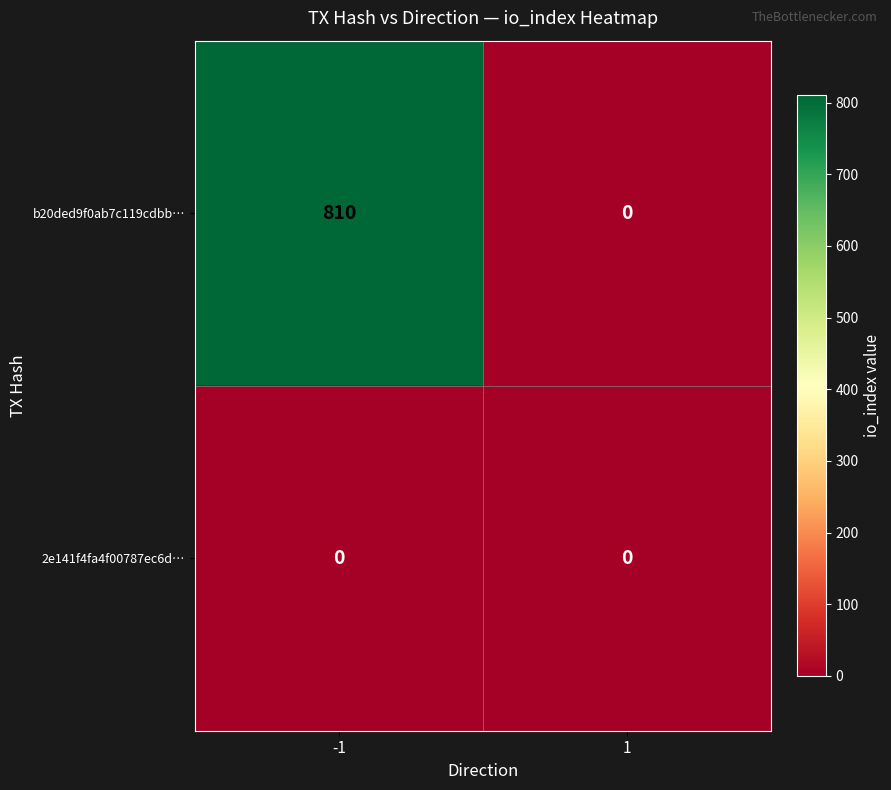

At -1, list the series in order from smallest to largest.

2e141f4fa4f00787ec6d…, b20ded9f0ab7c119cdbb…